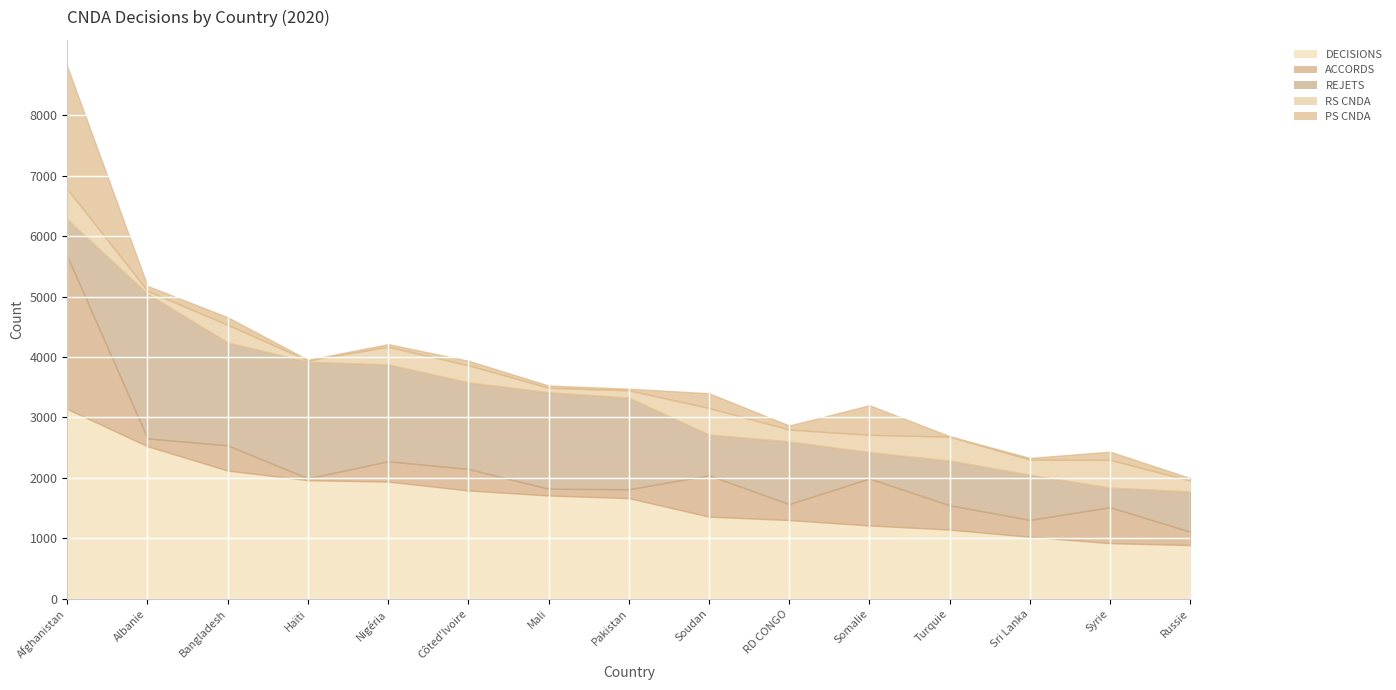

At which category does the chart reach its minimum across all series?

Turquie